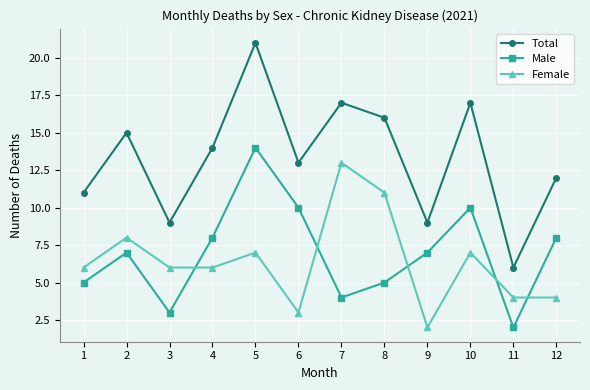

How many lines are shown in the chart?

3